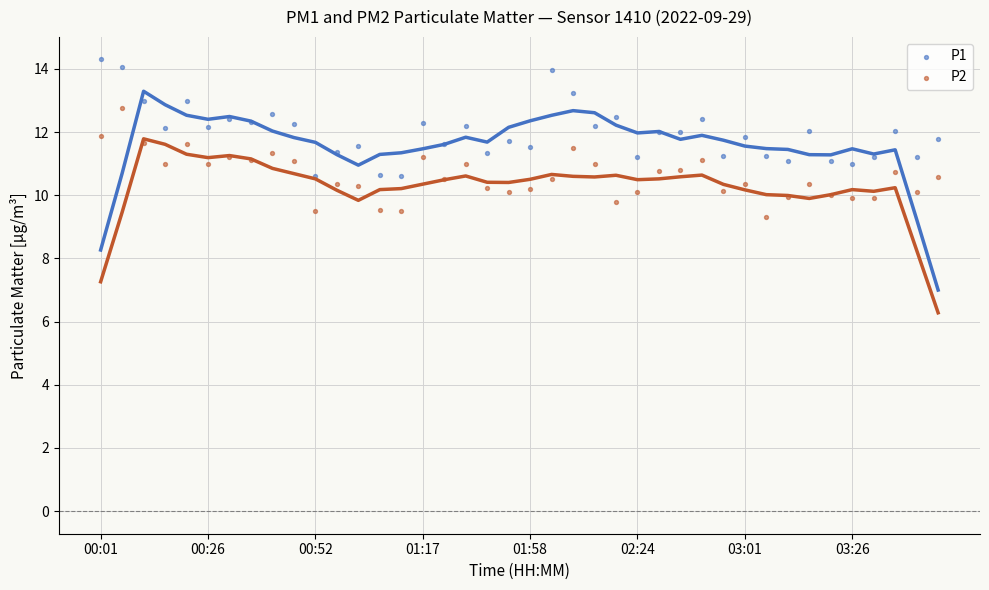

Which series contains the highest Y value?

P1